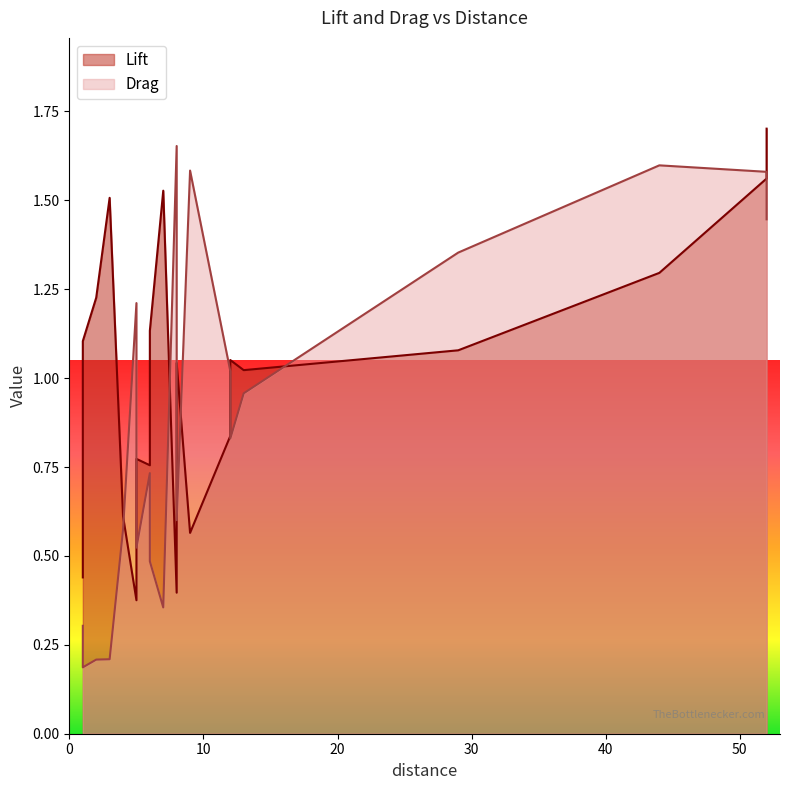

What is the maximum value for Drag?

1.7